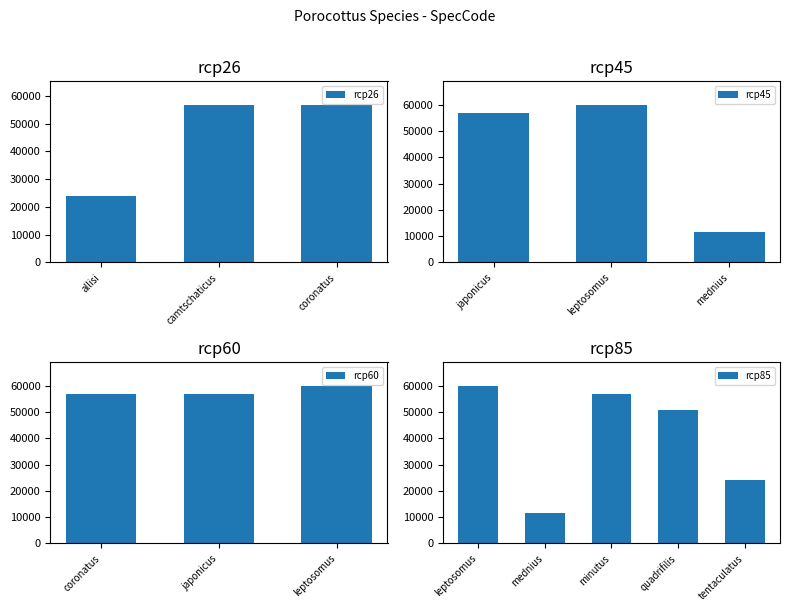

What is the difference between the SpecCode values at leptosomus and coronatus?

3124